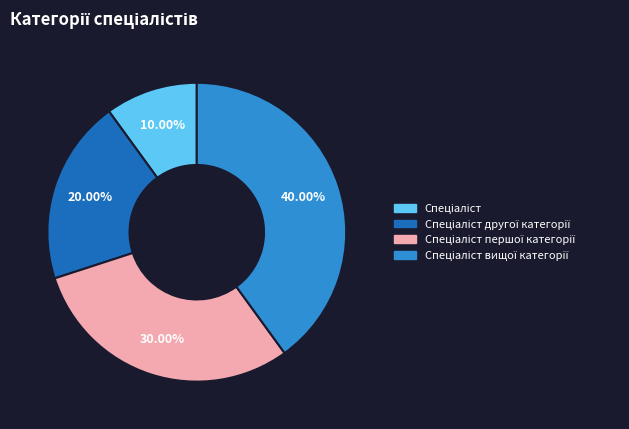

Is there any slice that represents more than half of the pie?

No